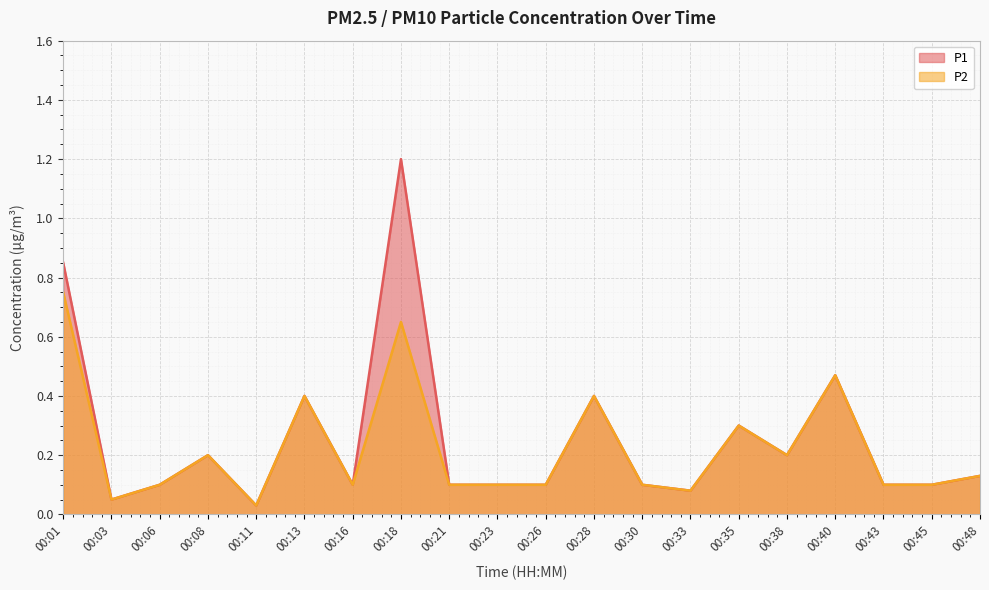

Where is the first local minimum for P1?

00:03